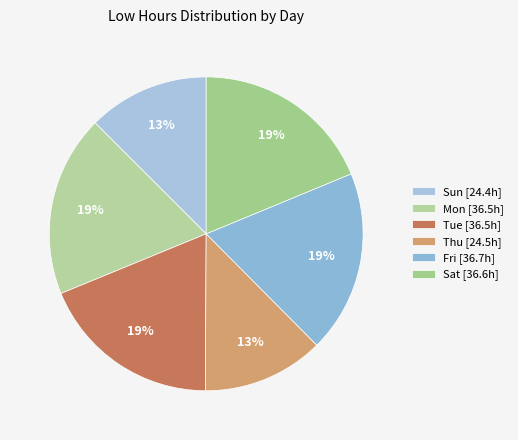

Count the number of slices in the pie.

6